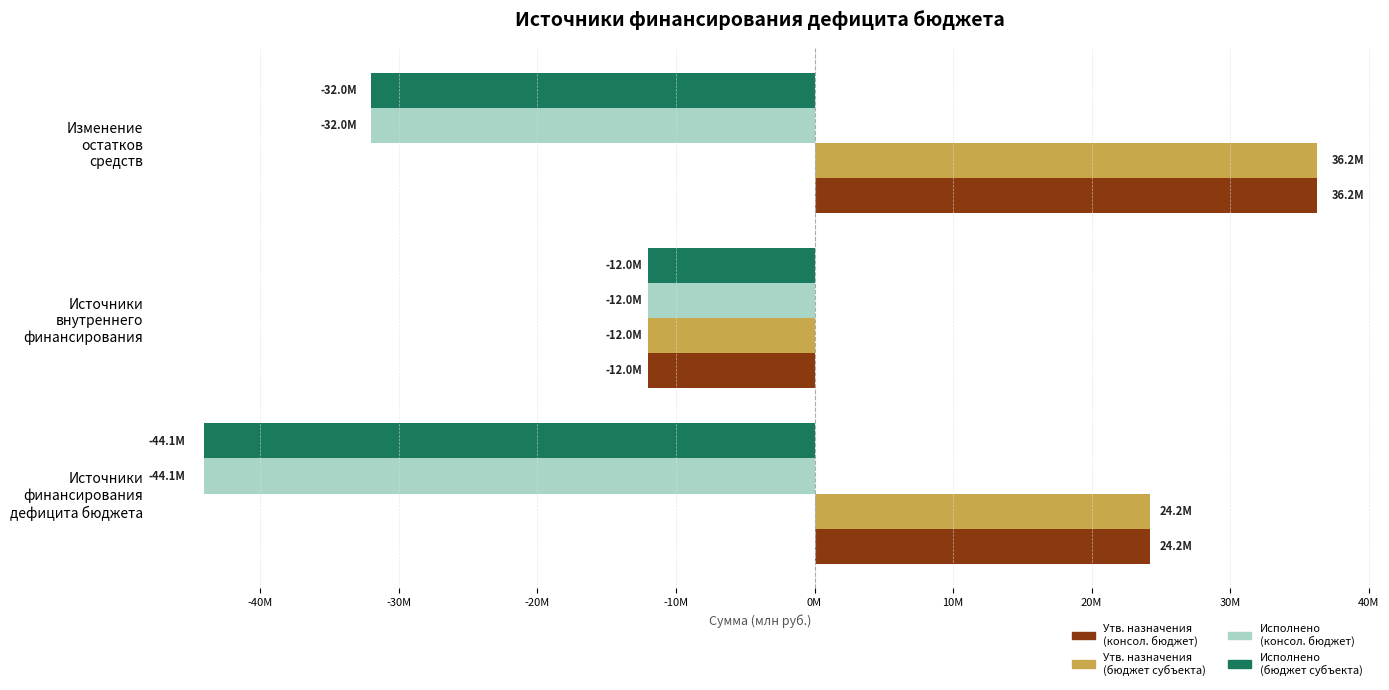

At which category does the chart reach its minimum across all series?

Источники
финансирования
дефицита бюджета